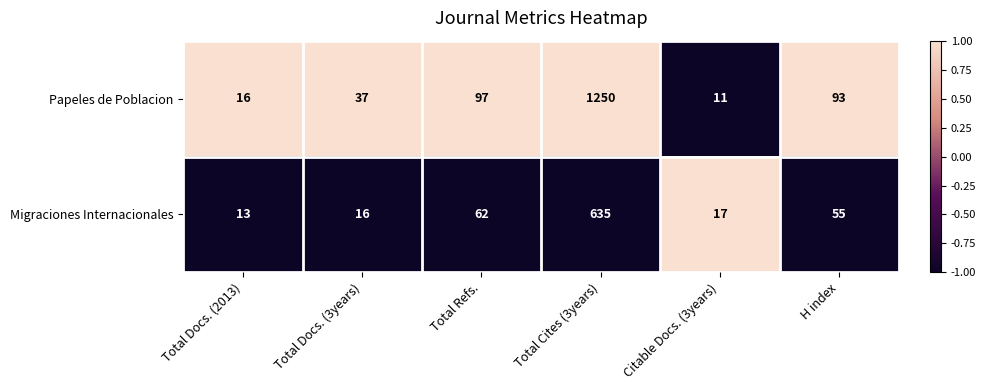

The value of Migraciones Internacionales at H index is 55. True or false?

True